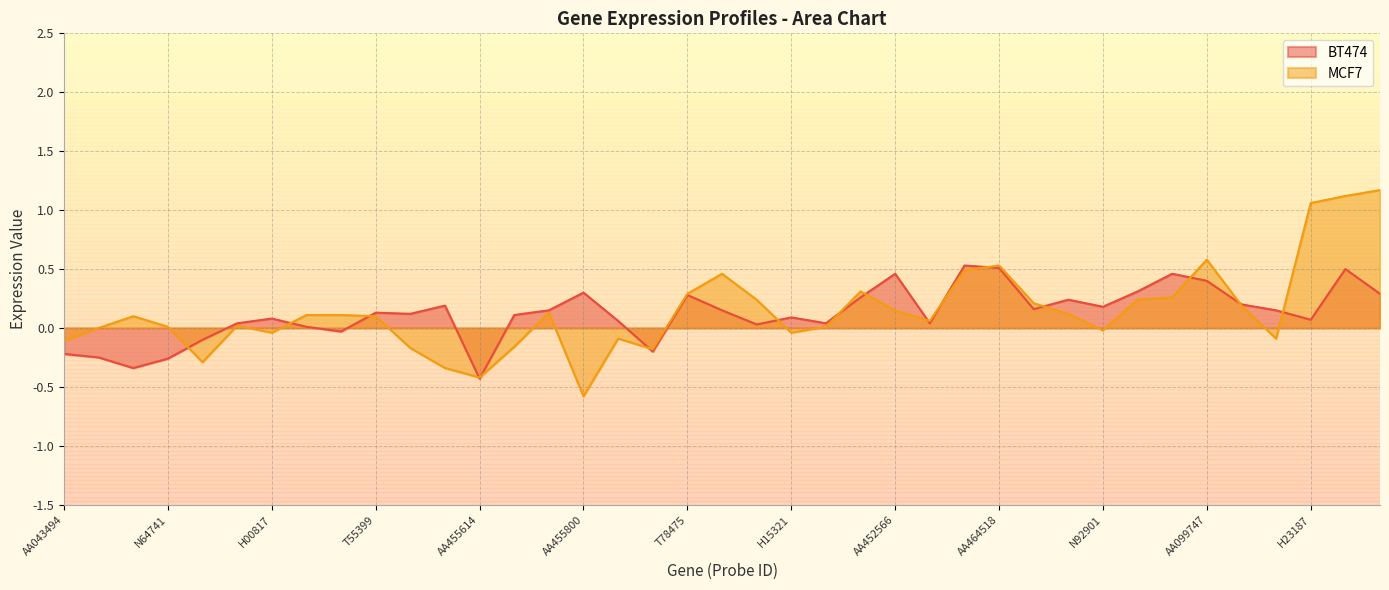

How many lines are shown in the chart?

2